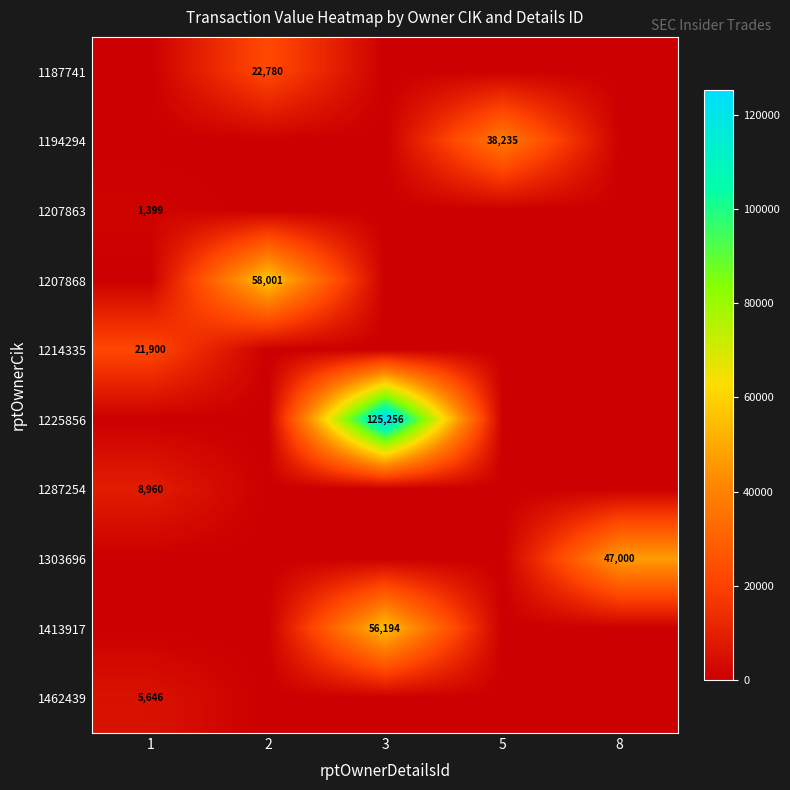

The 1187741 series shows 22780 at 2. True or false?

True